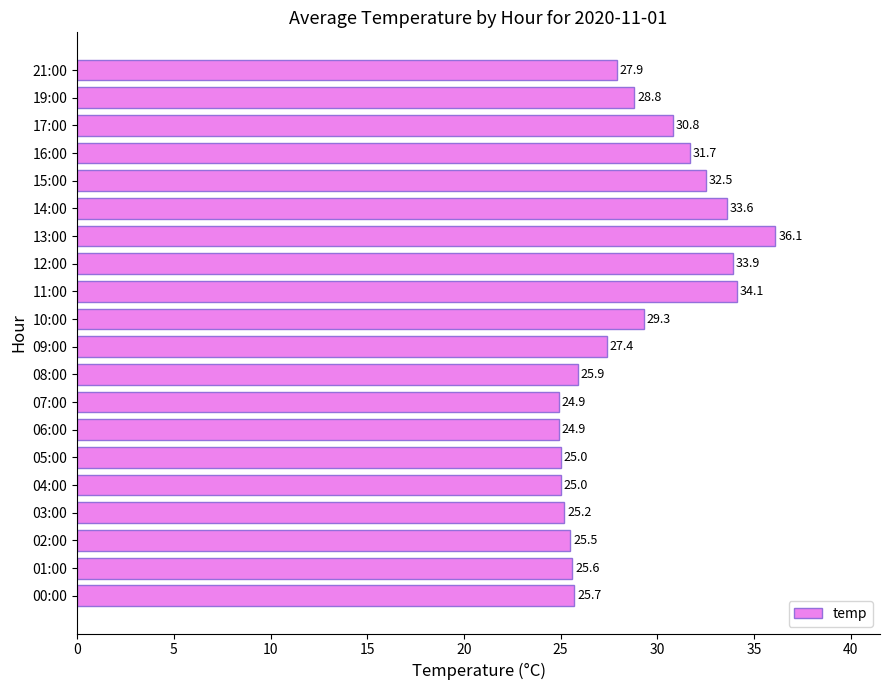

The chart shows a value of 36.1 at 13:00. True or false?

True